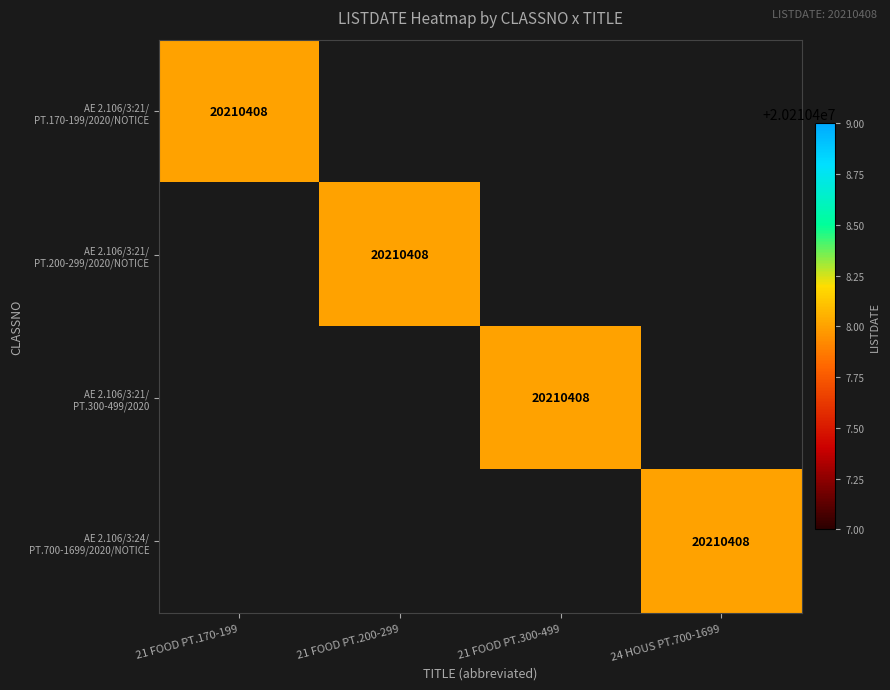

List the labels in order of AE 2.106/3:24/ PT.700-1699/2020/NOTICE value, largest first.

24 HOUS PT.700-1699, 21 FOOD PT.170-199, 21 FOOD PT.200-299, 21 FOOD PT.300-499